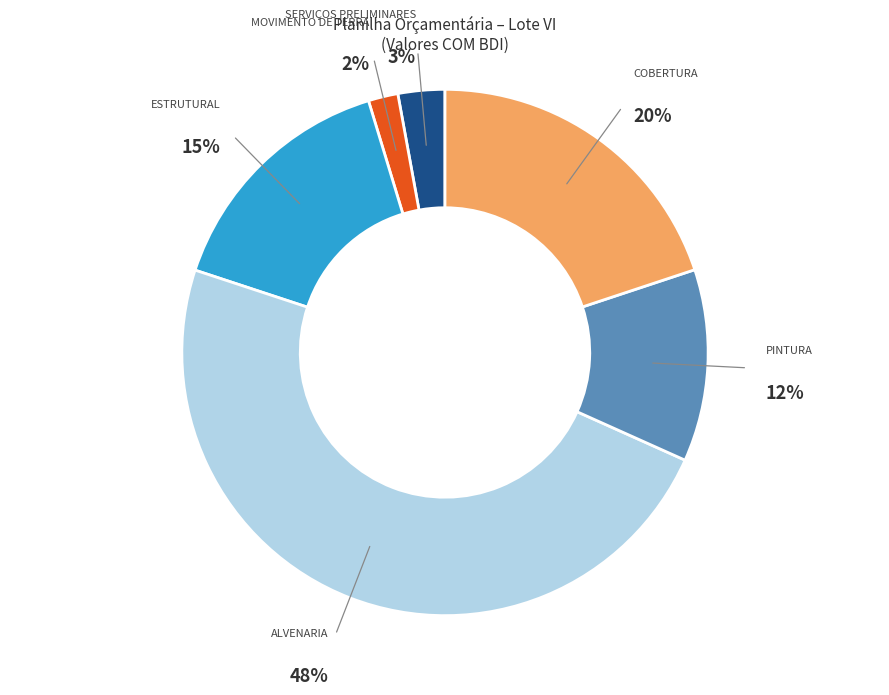

Is there a majority slice in this chart?

No